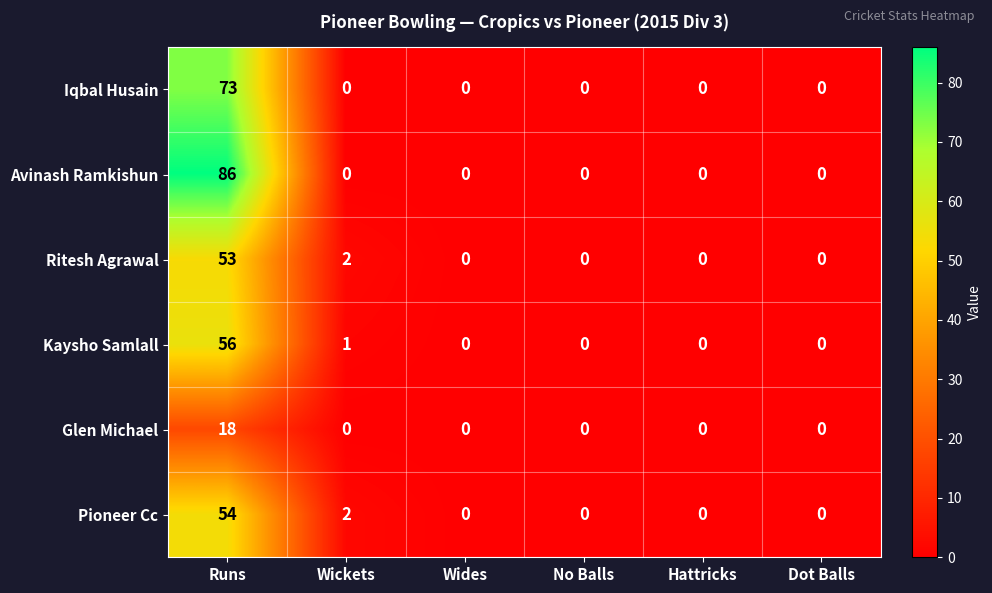

Which series has the widest spread of values?

Avinash Ramkishun